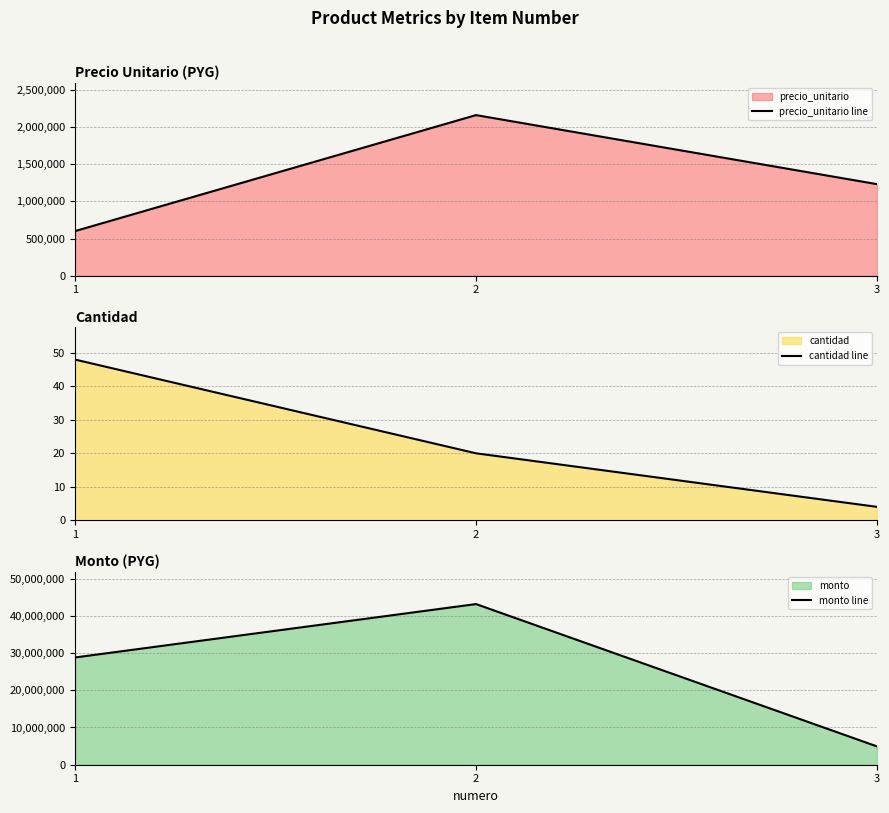

At which category does the chart reach its peak across all series?

2